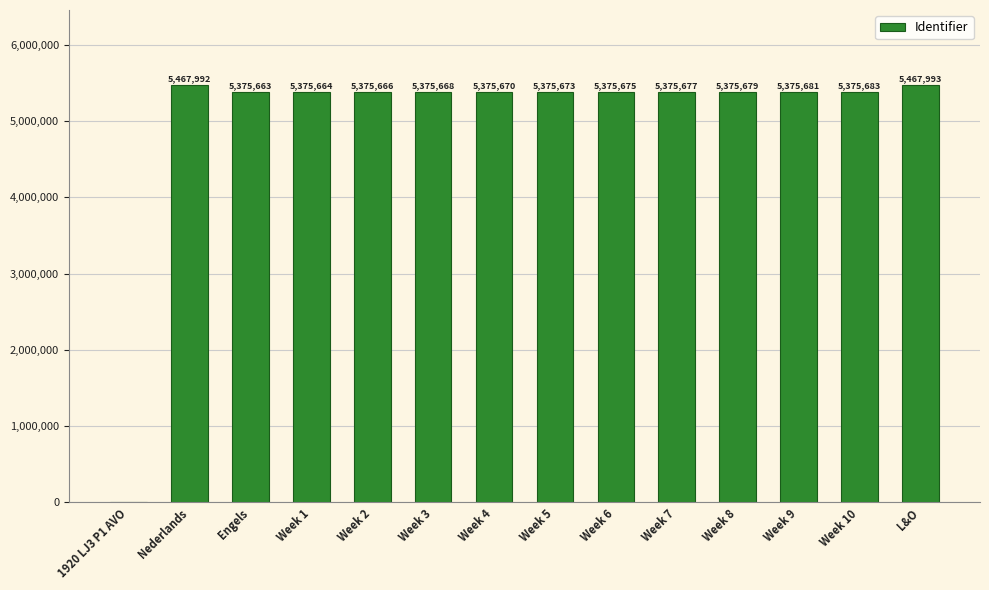

What value does the data have at Week 3?

5375668